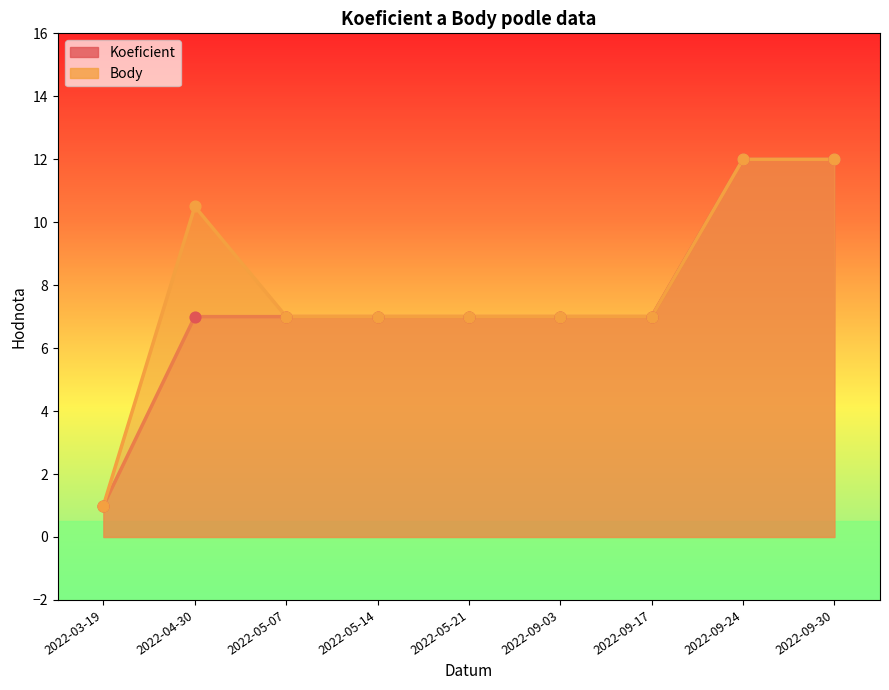

Which series has the largest total across all categories?

Body